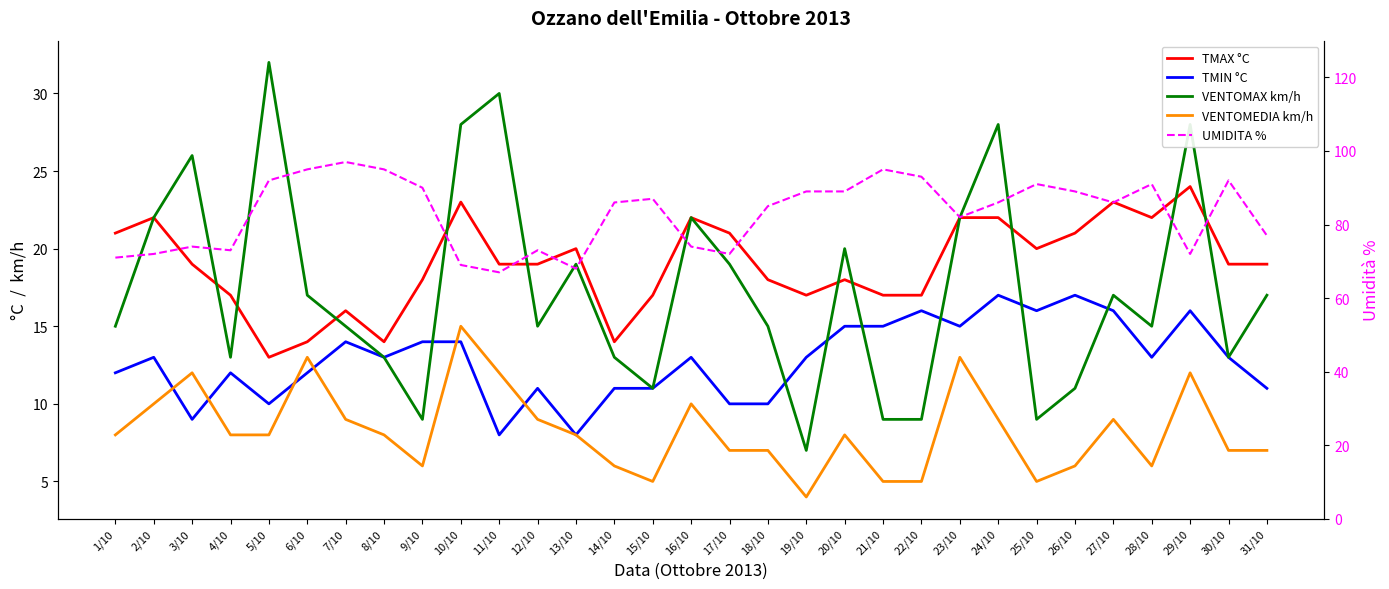

Which series has the largest total across all categories?

UMIDITA %